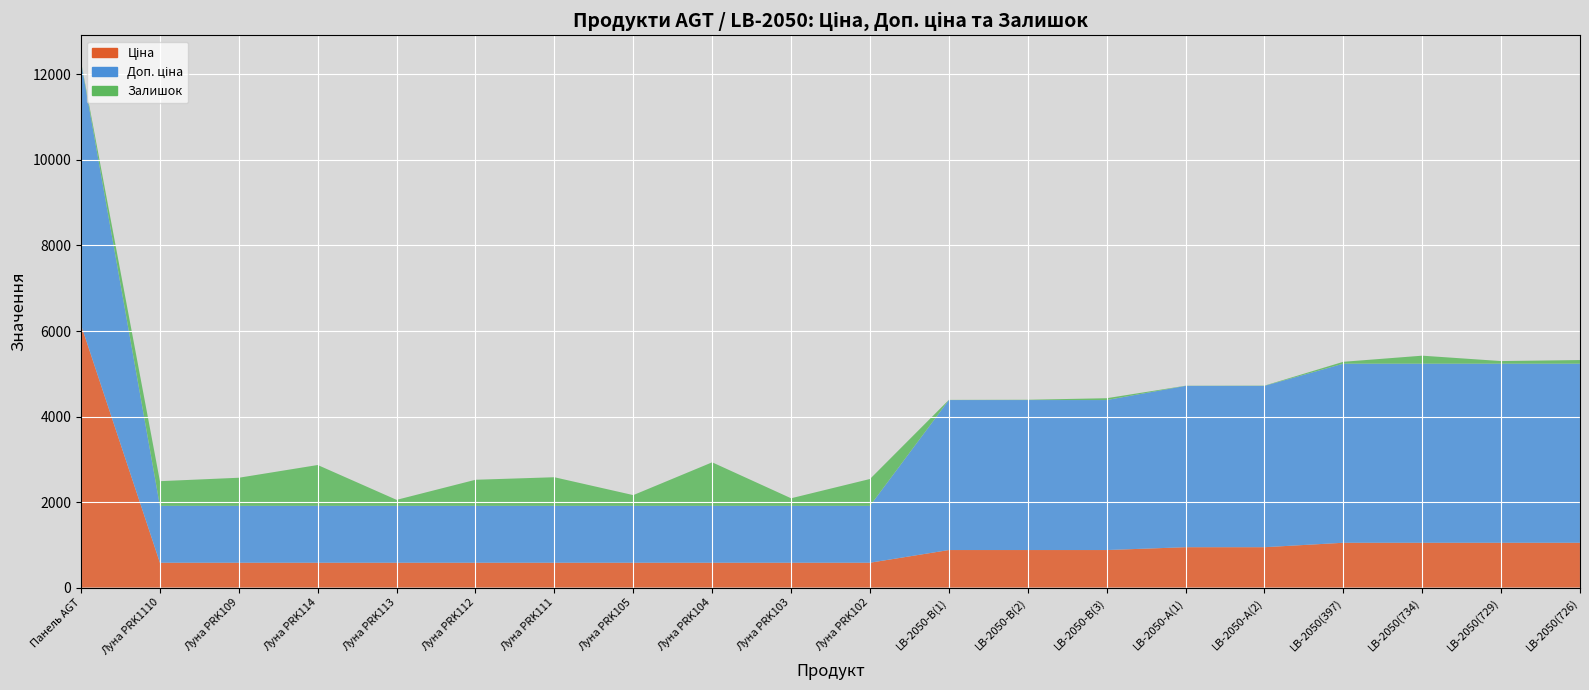

Reading left to right, extract all data points from this chart.

Ціна: 6143.2	580.4	580.4	580.4	580.4	580.4	580.4	580.4	580.4	580.4	580.4	877.0	877.0	877.0	943.2	943.2	1047.2	1047.2	1047.2	1047.2
Доп. ціна: 6143.2	1330.3	1330.3	1330.3	1330.3	1330.3	1330.3	1330.3	1330.3	1330.3	1330.3	3507.9	3507.9	3507.9	3772.7	3772.7	4188.7	4188.7	4188.7	4188.7
Залишок: 14.0	577.0	657.0	955.0	140.0	610.0	669.0	251.0	1018.0	177.0	628.0	4.0	7.0	43.0	4.0	6.0	44.0	187.0	61.0	85.0